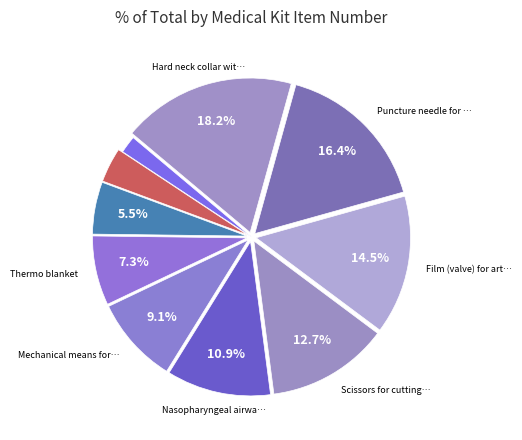

Is there a majority slice in this chart?

No